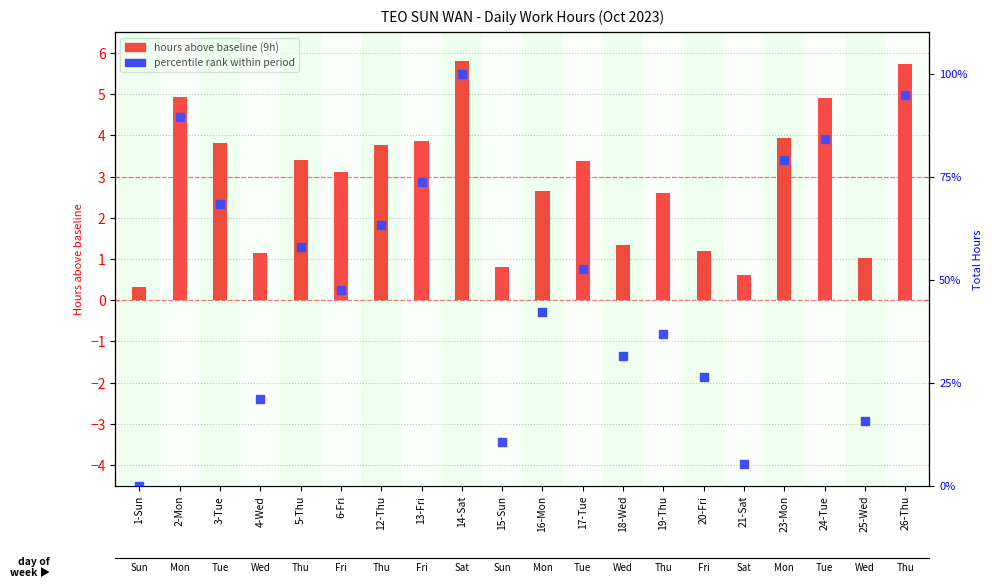

At how many categories does at least one series exceed 54?

9